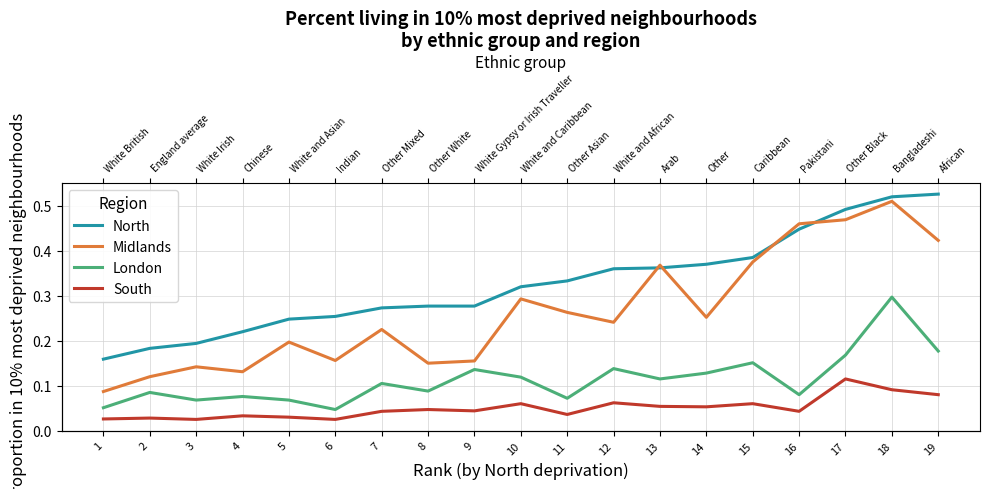

What is the maximum value shown in the chart?

0.5